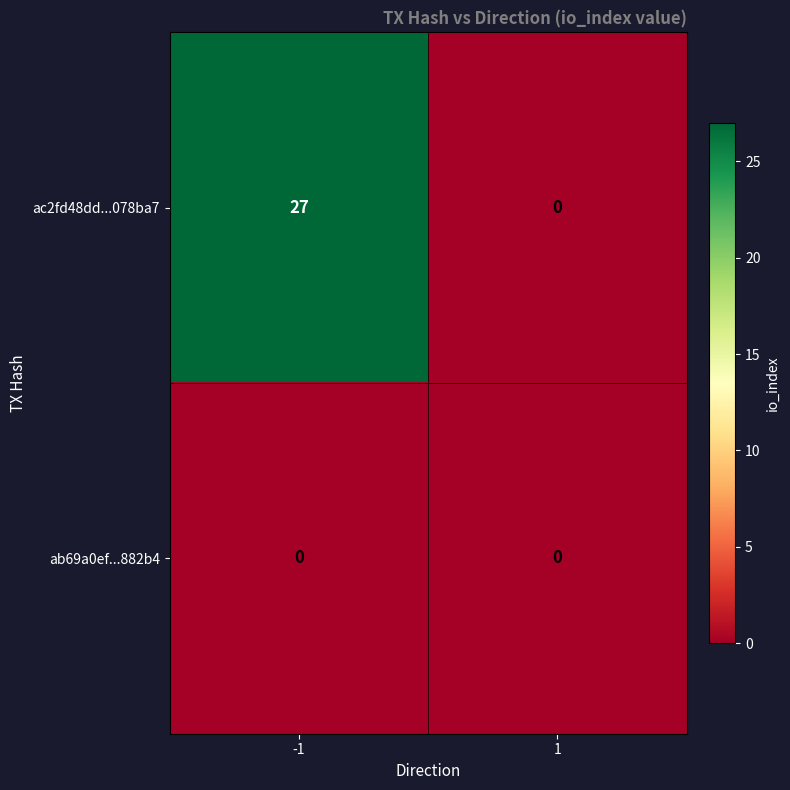

List the series in order of their overall mean, lowest first.

ab69a0ef...882b4, ac2fd48dd...078ba7